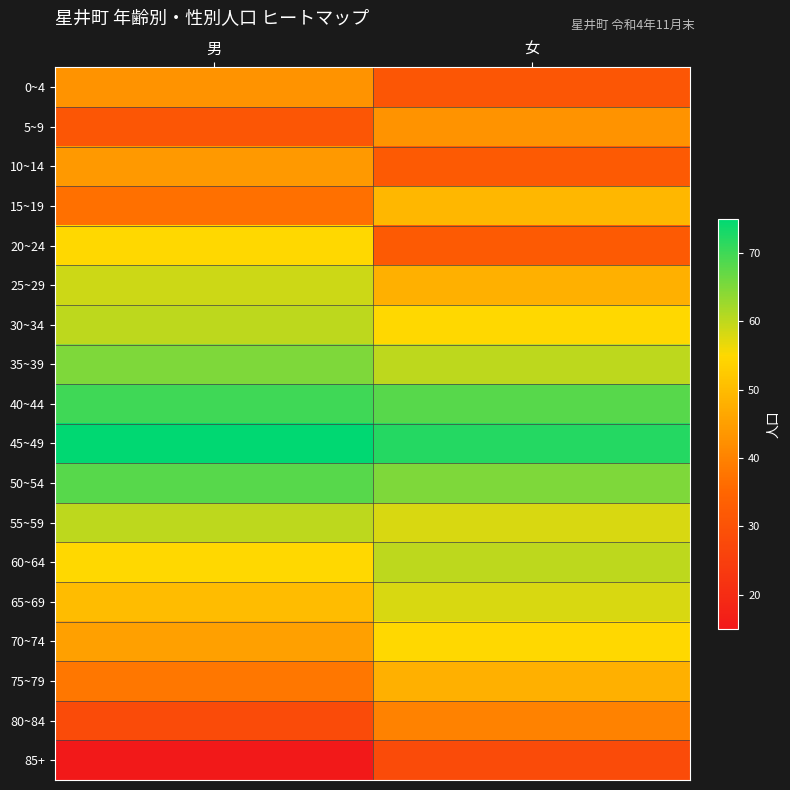

Reading right to left, extract all data points from this chart.

0~4: 女=31	男=43
5~9: 女=43	男=31
10~14: 女=32	男=44
15~19: 女=49	男=37
20~24: 女=32	男=55
25~29: 女=48	男=59
30~34: 女=55	男=60
35~39: 女=60	男=65
40~44: 女=68	男=70
45~49: 女=72	男=75
50~54: 女=65	男=68
55~59: 女=58	男=60
60~64: 女=60	男=55
65~69: 女=58	男=50
70~74: 女=55	男=45
75~79: 女=48	男=38
80~84: 女=40	男=28
85+: 女=28	男=15